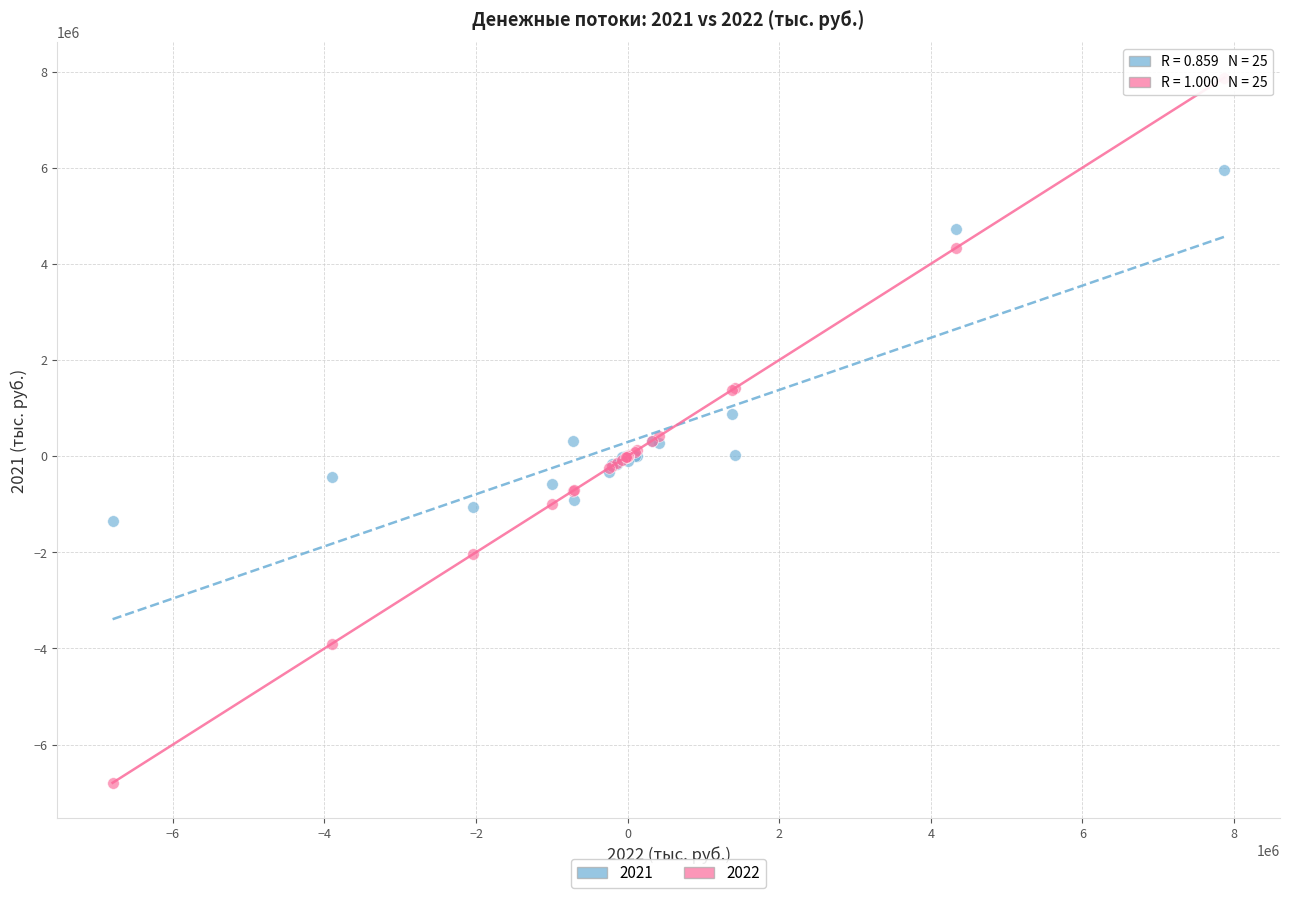

Which series contains the highest Y value?

2022